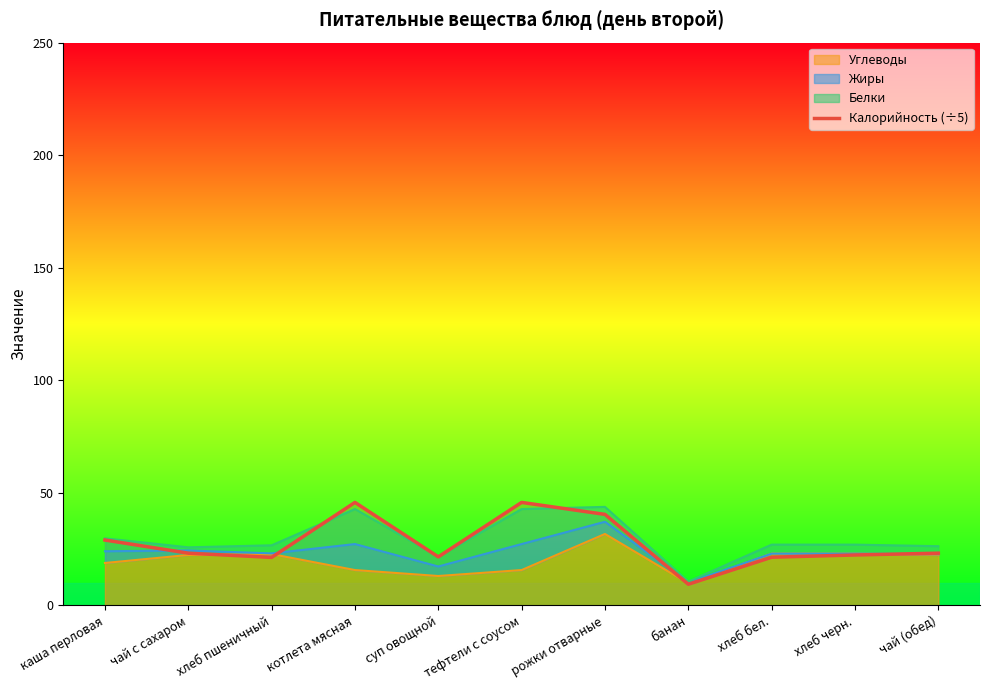

Which category has the highest value across all series?

котлета мясная